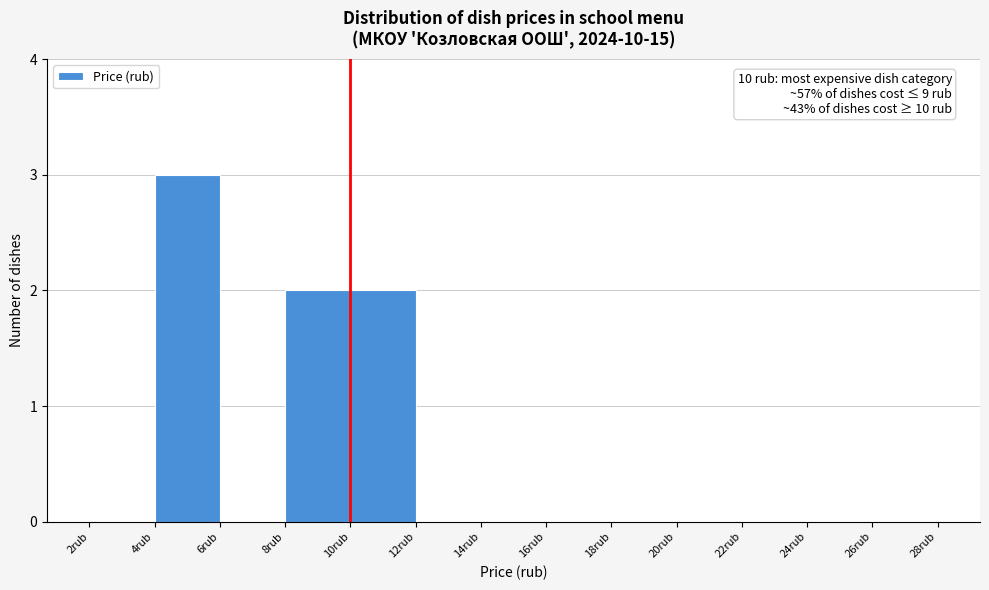

Over which range of the x-axis is the bar tallest?

4 to 6